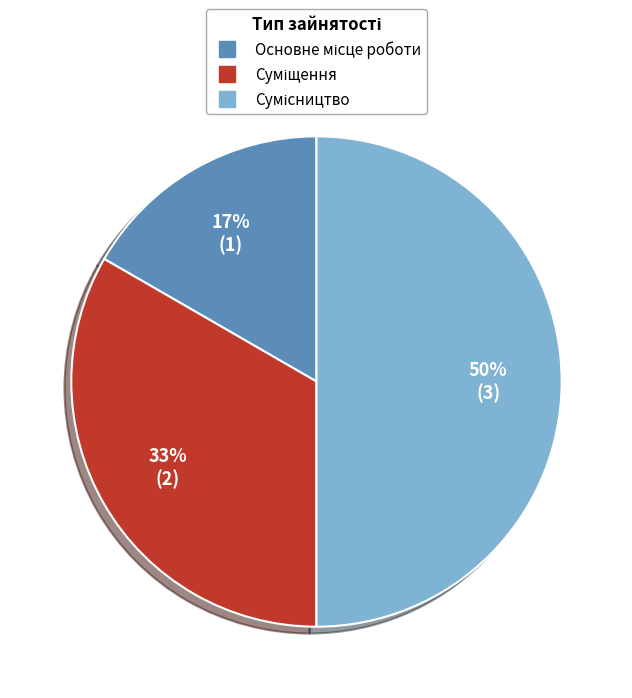

Count the number of slices in the pie.

3